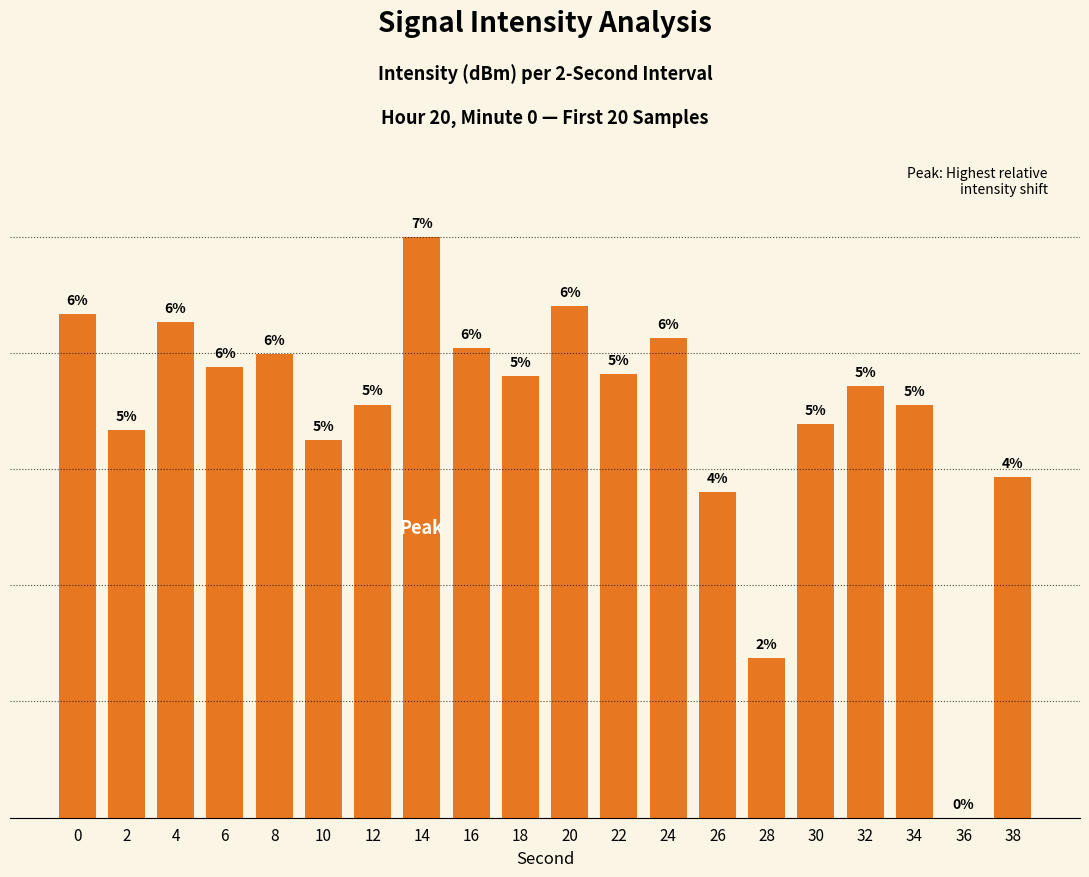

At which category does the chart reach its peak across all series?

14